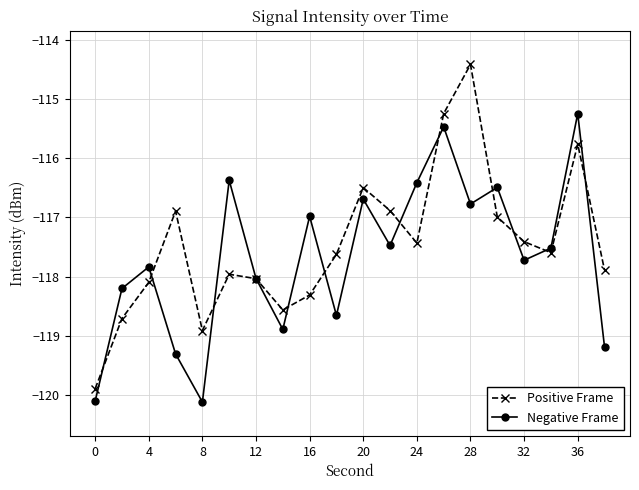

Which series has the largest range (max minus min)?

Positive Frame